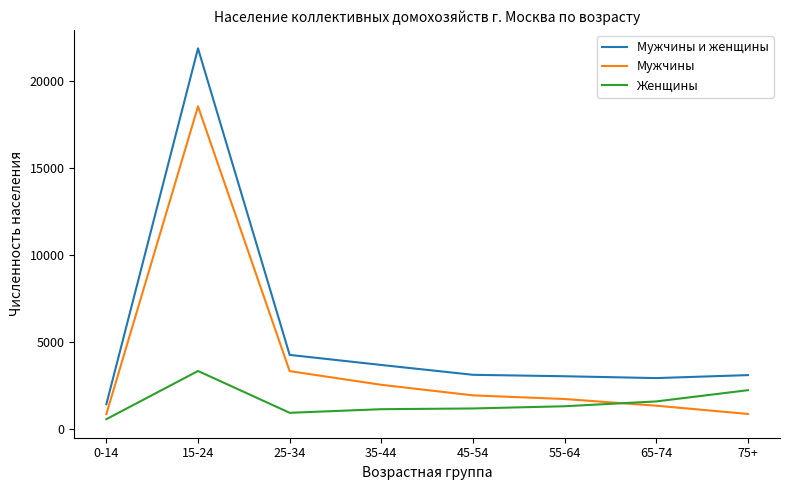

The Мужчины series shows 511 at 35-44. True or false?

False